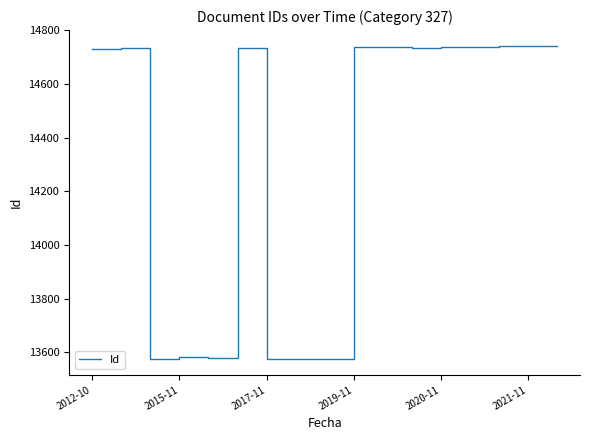

What is the minimum value shown in the chart?

13574